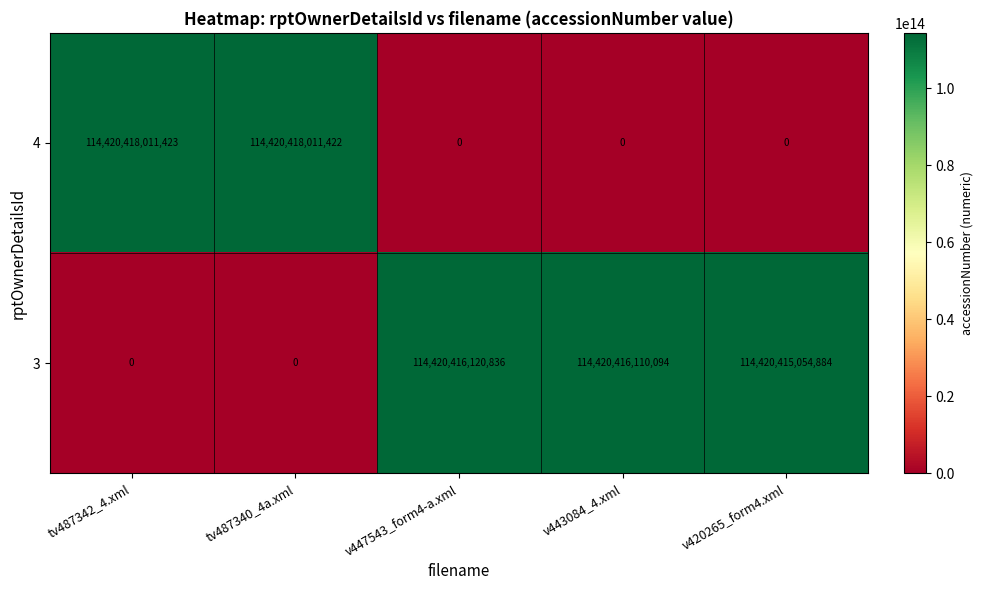

Which series has the largest total across all categories?

3